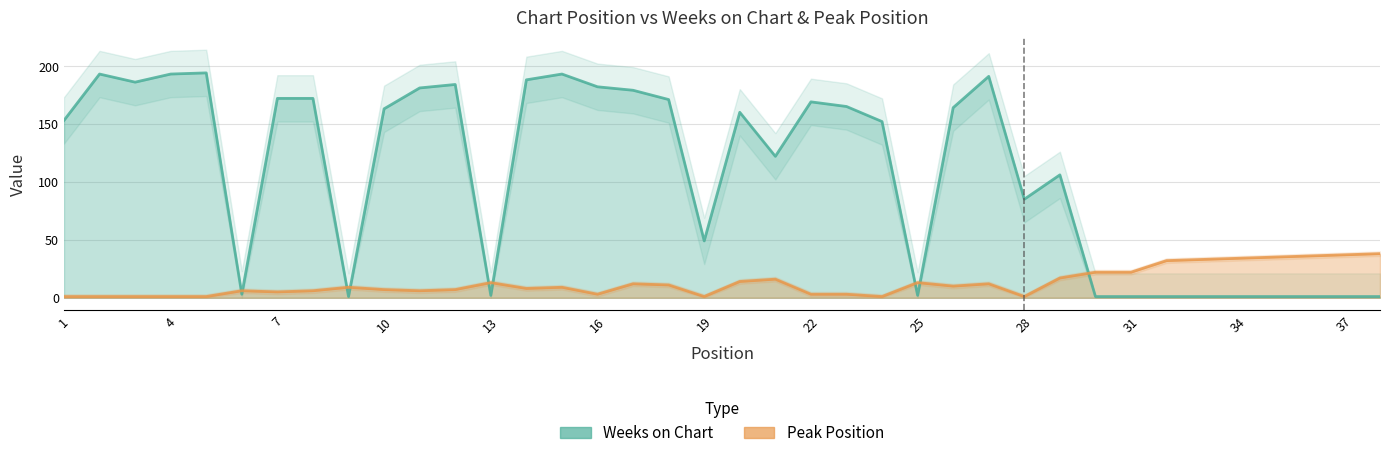

What is the difference between the Peak Position values at 20 and 10?

7